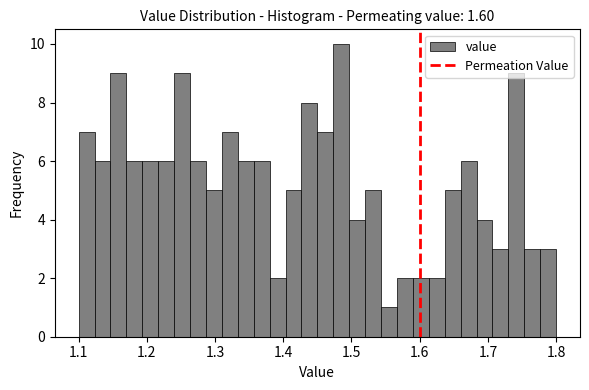

Read against the x-axis, roughly where is the centre of the tallest bar?

1.49